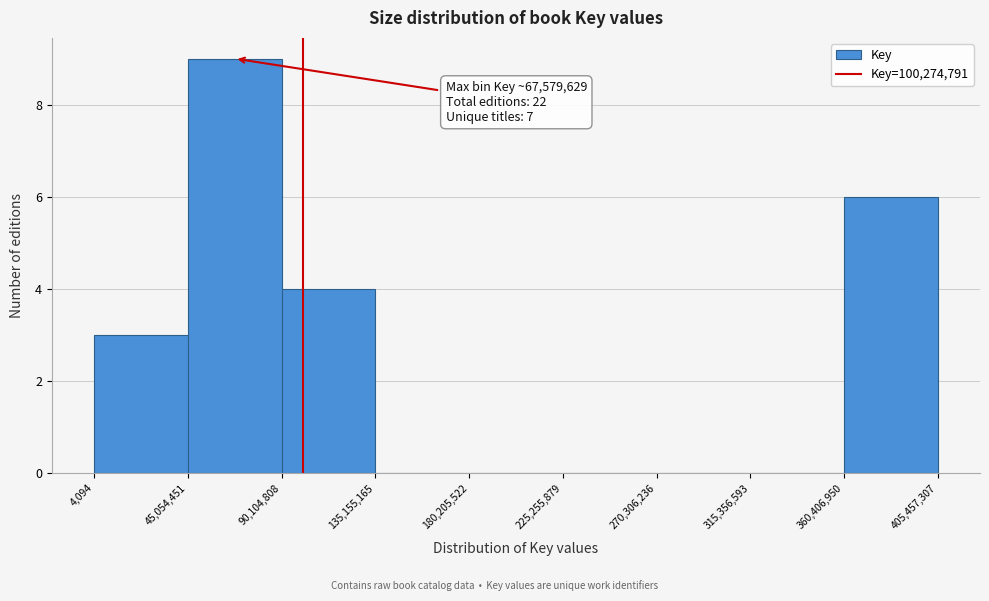

Which range on the x-axis has the tallest bar?

45,054,451 to 90,104,808